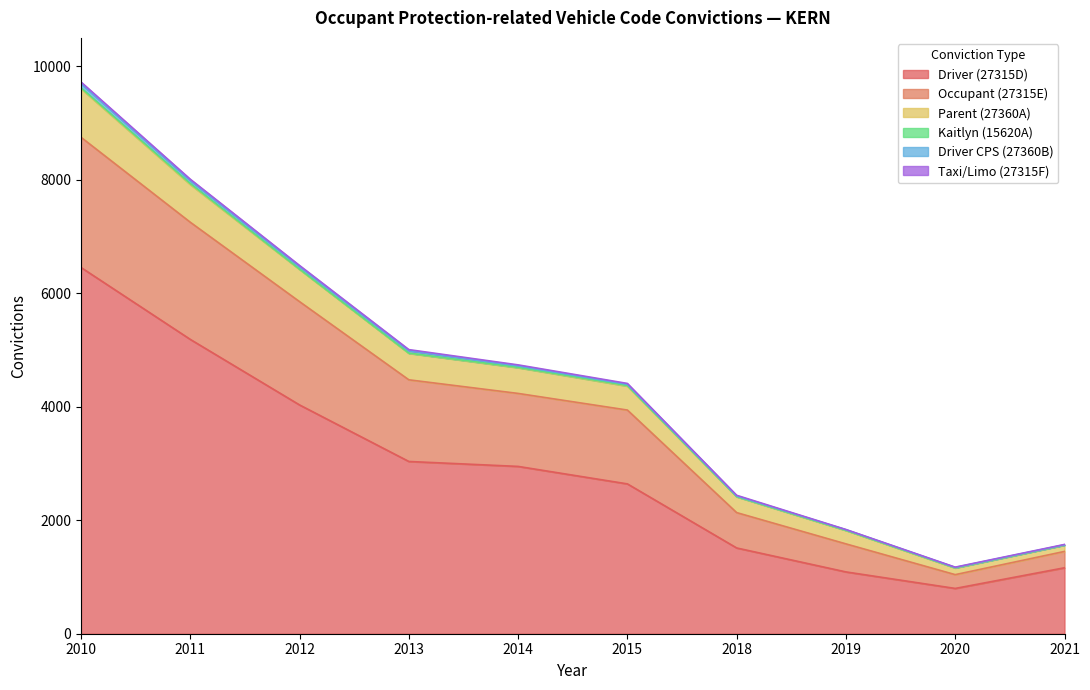

At which category is the sum across all series the highest?

2010